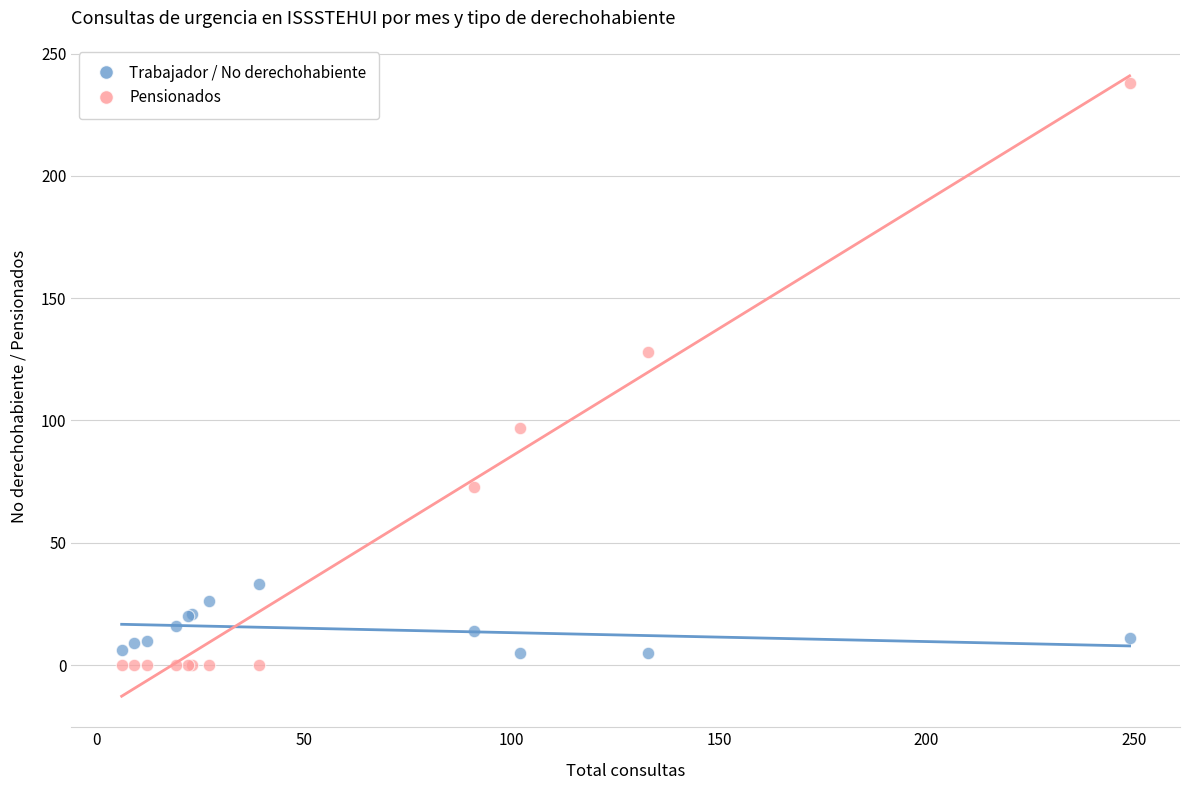

Which series has the largest Y range (max minus min)?

Pensionados